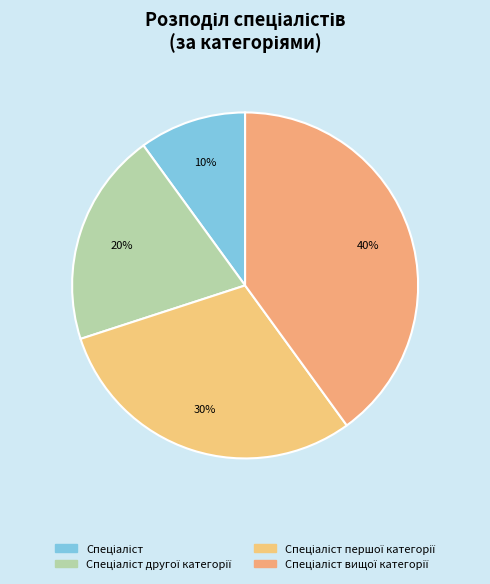

Count the number of slices in the pie.

4